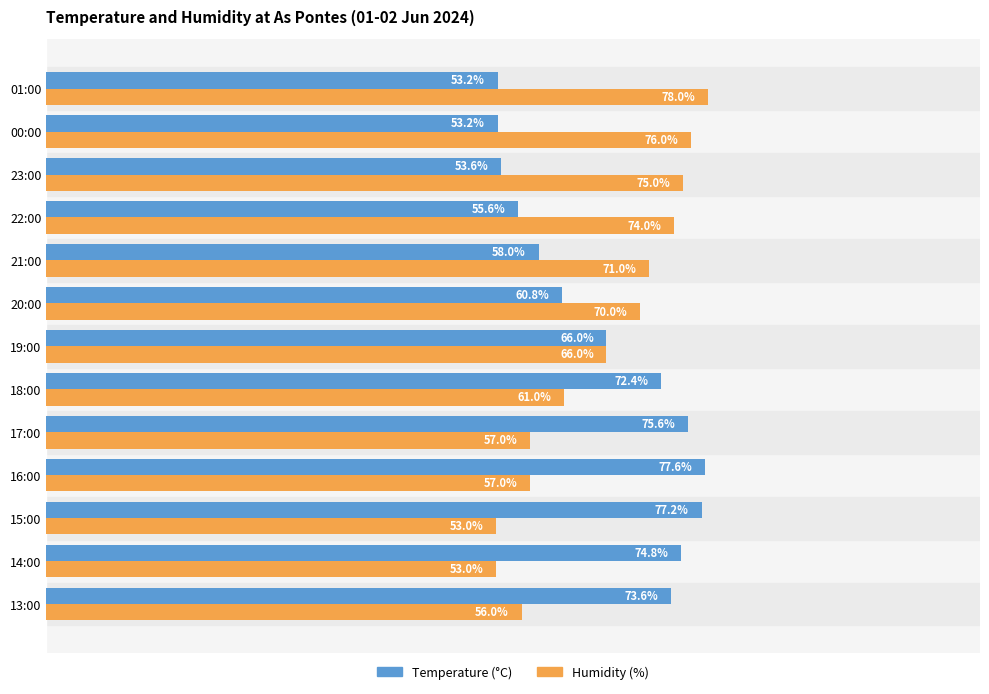

Which series has the widest spread of values?

Humidity (%)